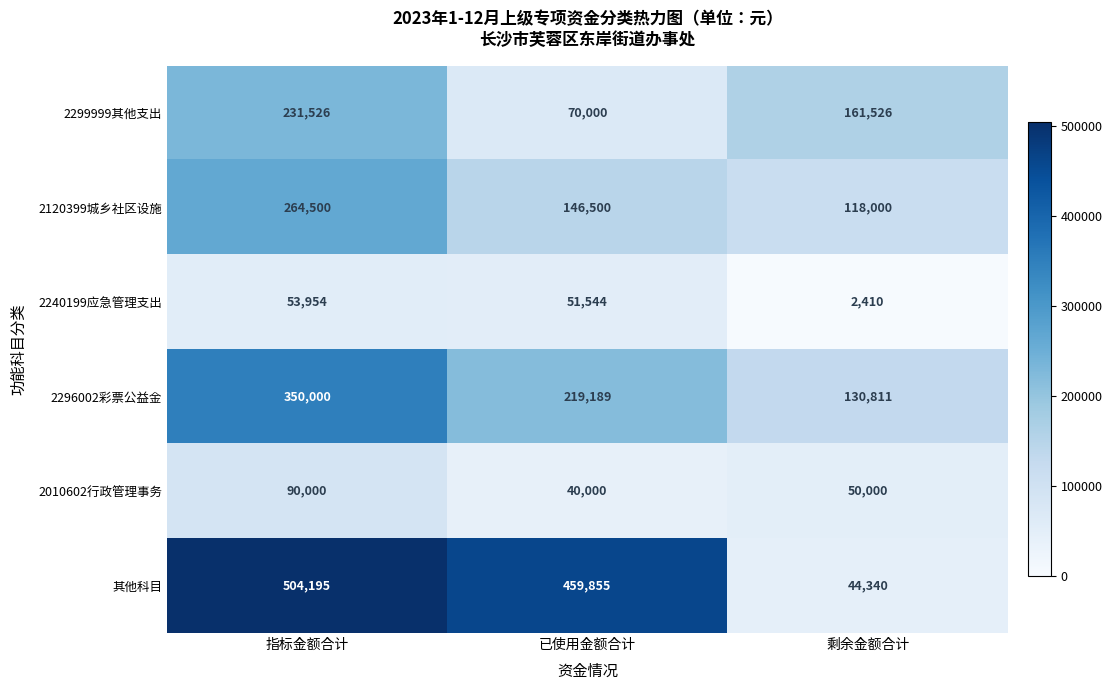

What is the difference between the 其他科目 values at 剩余金额合计 and 指标金额合计?

459855